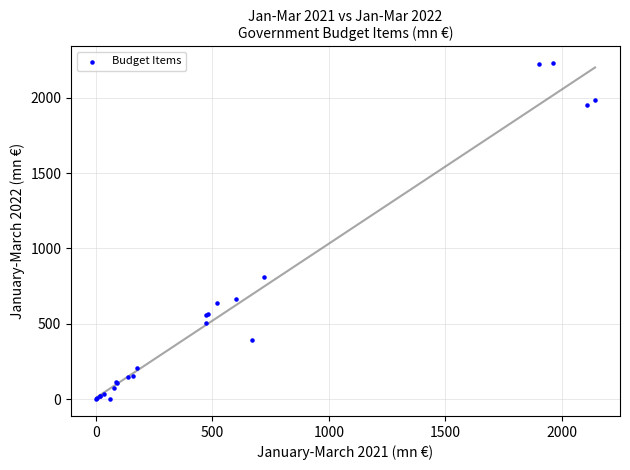

What Y value in the scatter plot is closest to 1114?

813.2